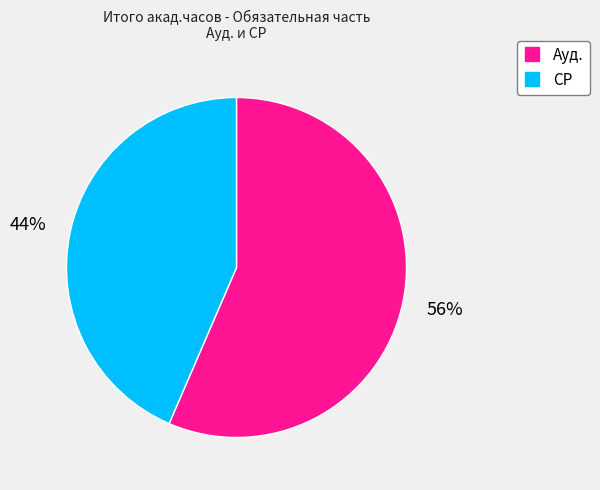

Which category accounts for the majority?

Ауд.